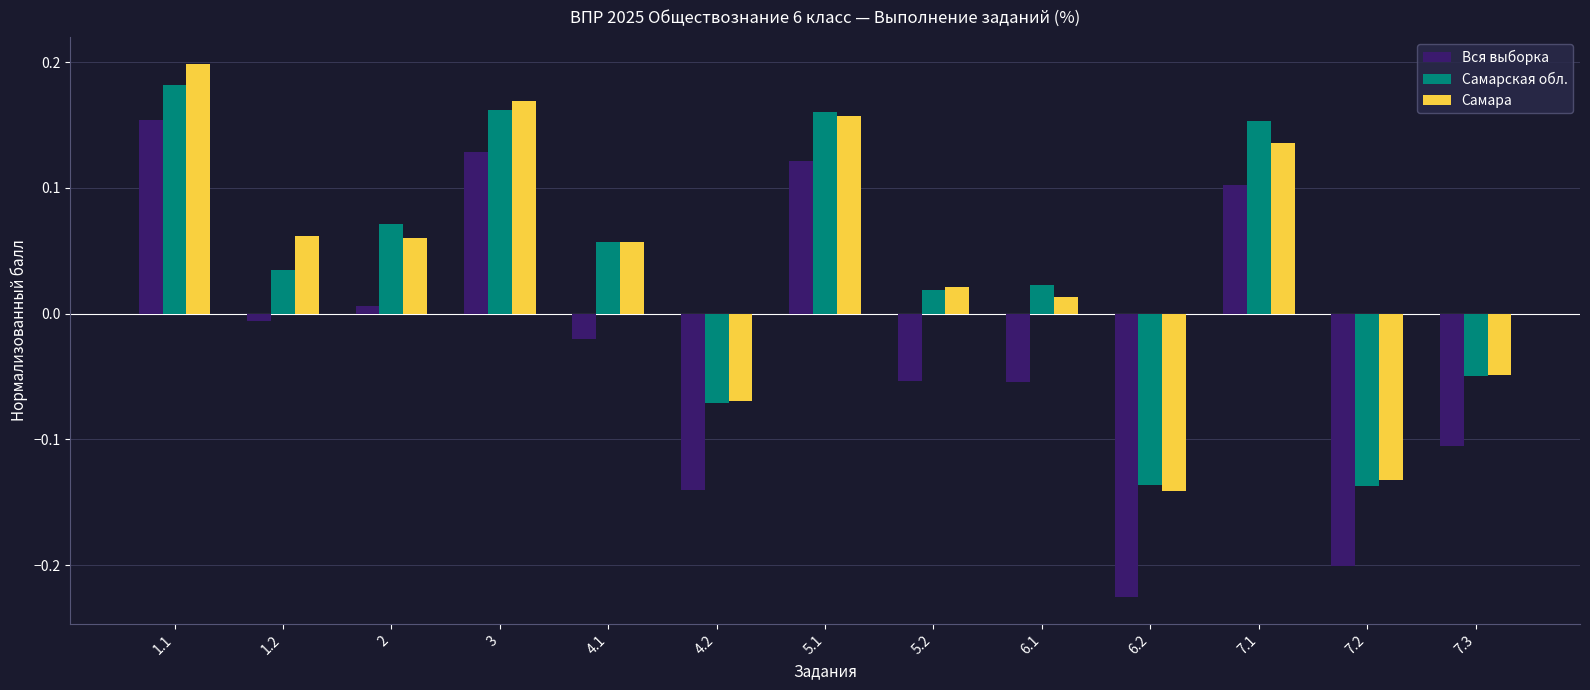

What is the difference between the maximum and minimum values in the Самара series?

0.3